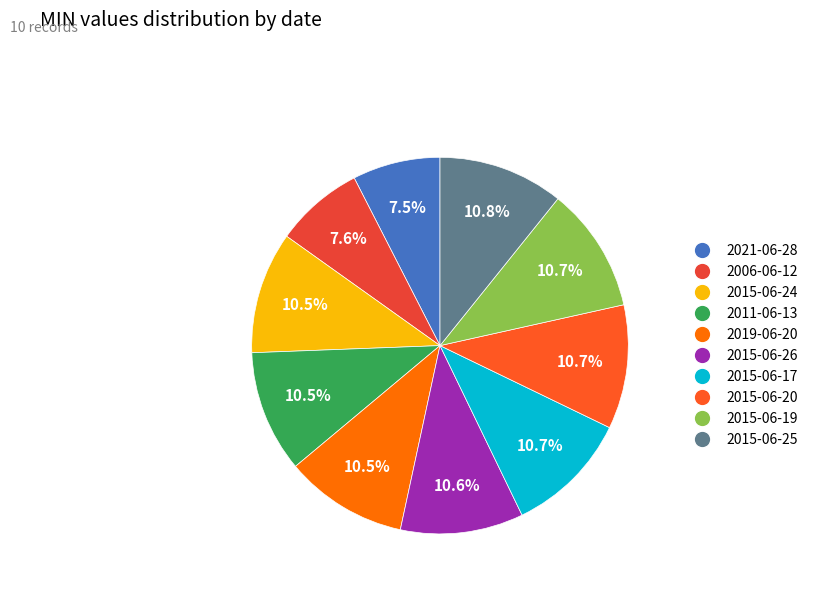

What is the ratio of the value at 2015-06-24 to the value at 2015-06-20?

1.0